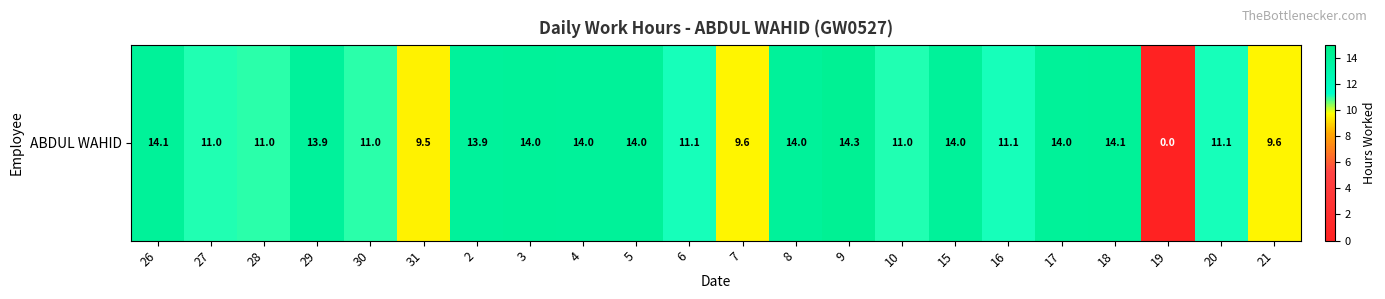

At which category does the chart reach its minimum across all series?

19